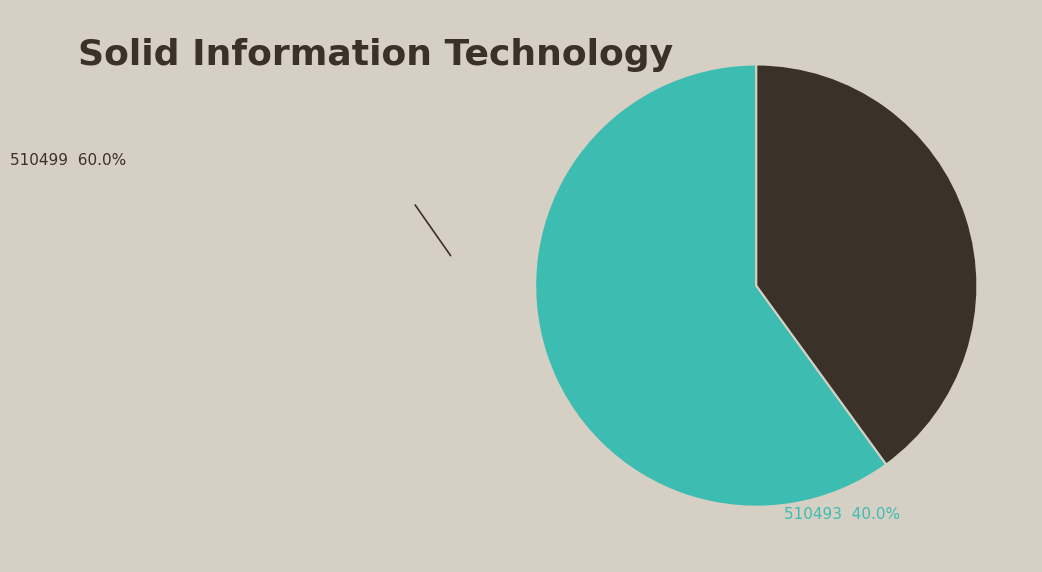

Is there any slice that represents more than half of the pie?

Yes